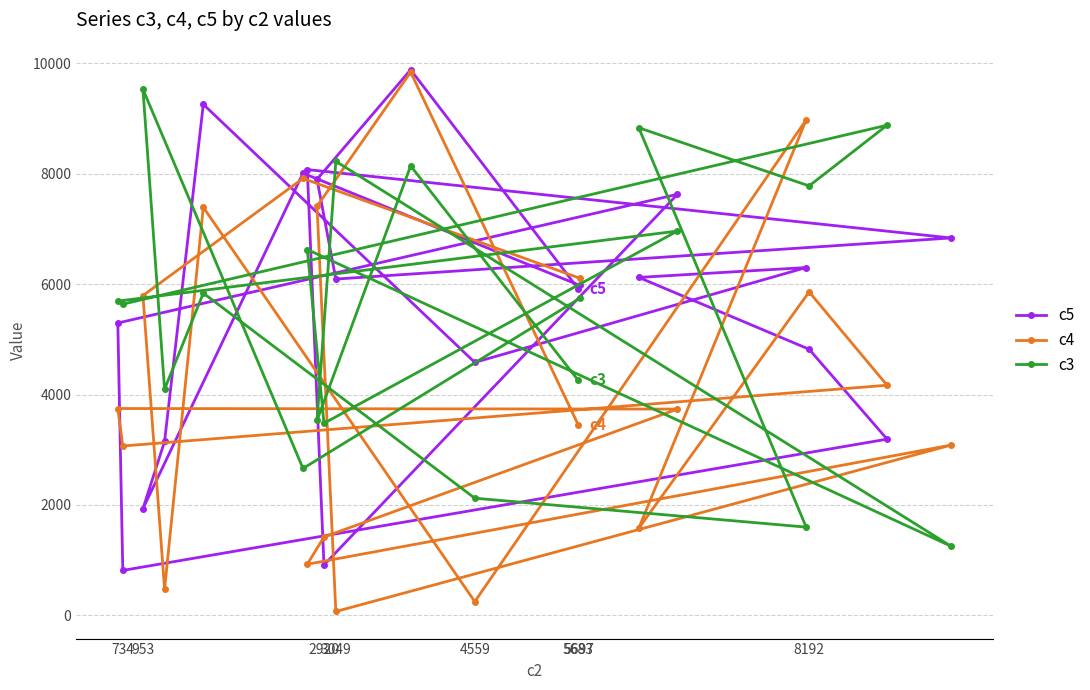

What is the lowest value of the c3 series?

1253